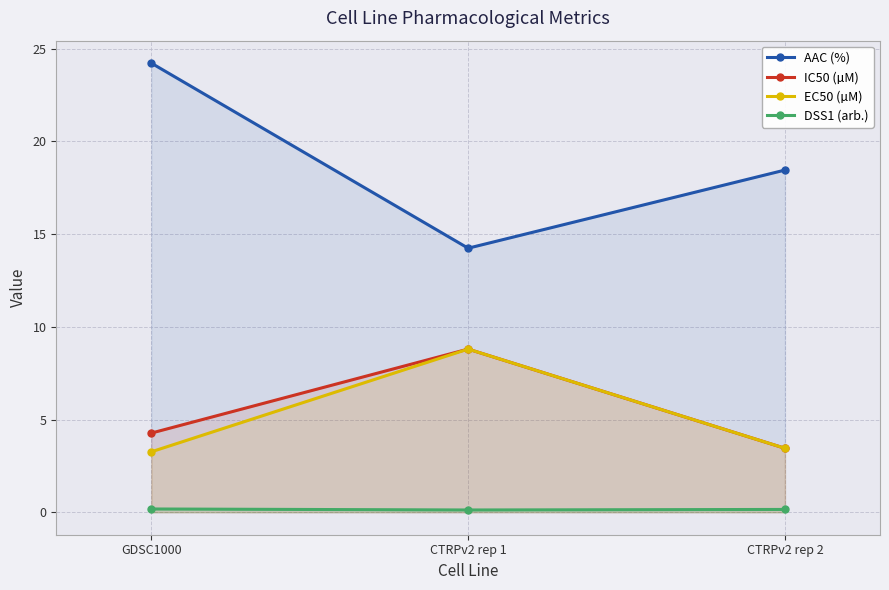

Is the value of IC50 (µM) at CTRPv2 rep 2 greater than the value of EC50 (µM) at CTRPv2 rep 2?

No